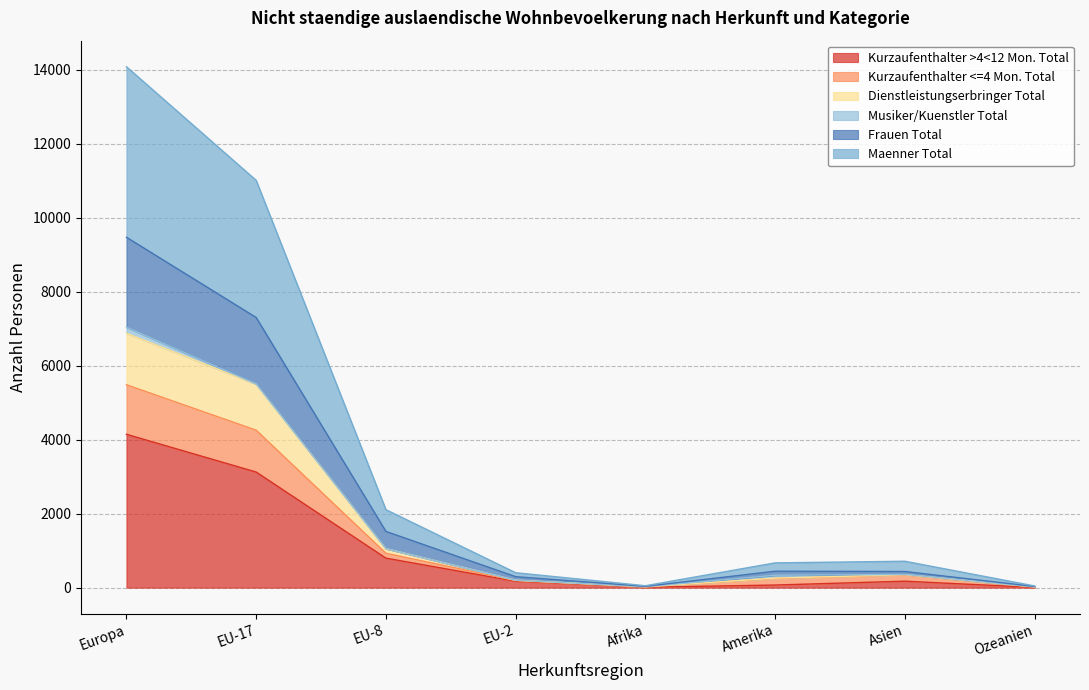

At which category is the sum across all series the highest?

Europa